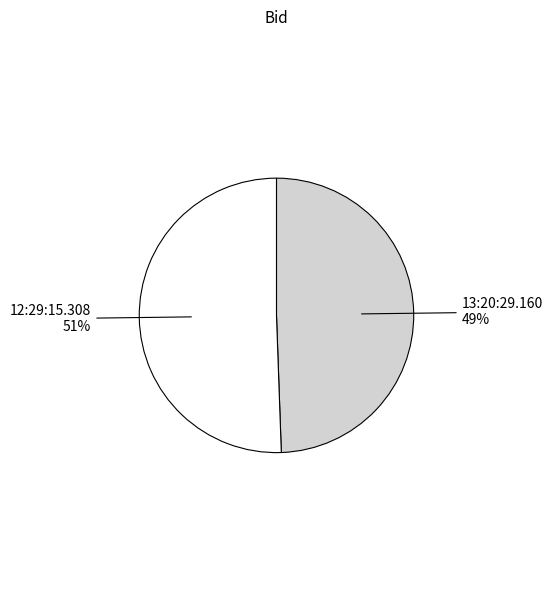

Which category accounts for the majority?

12:29:15.308